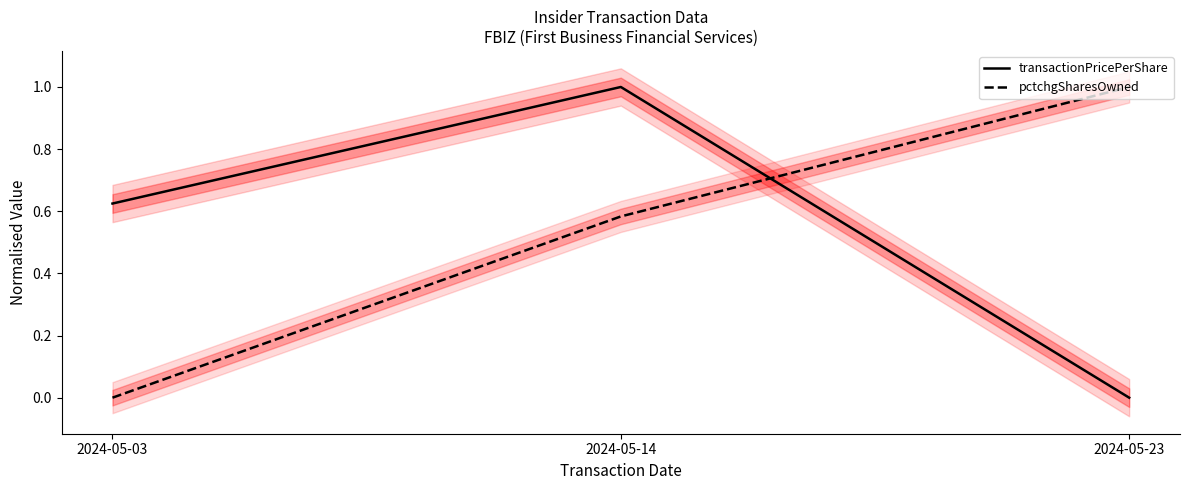

Rank the categories by pctchgSharesOwned value from highest to lowest.

2024-05-23, 2024-05-14, 2024-05-03